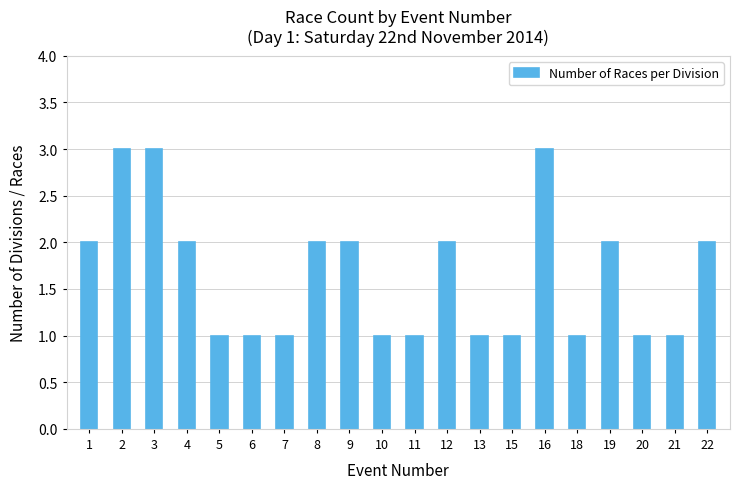

The chart shows a value of 1 at 9. True or false?

False